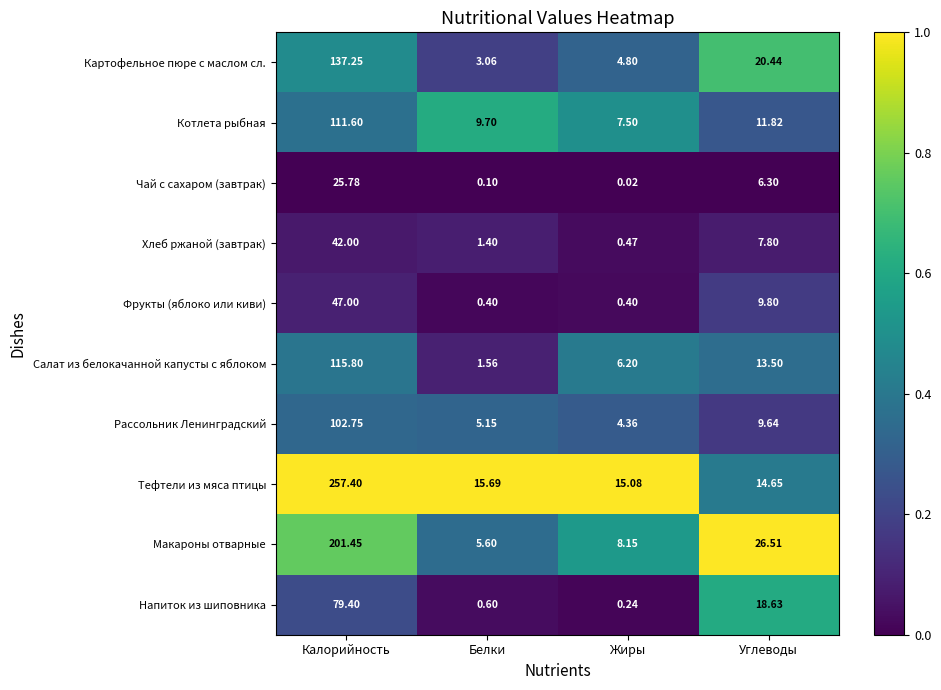

Which series has the widest spread of values?

Тефтели из мяса птицы